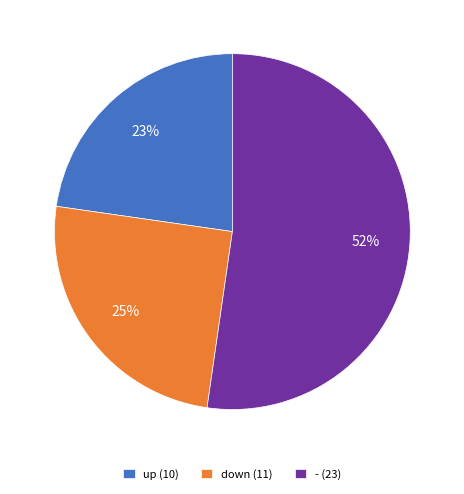

Count the number of slices in the pie.

3